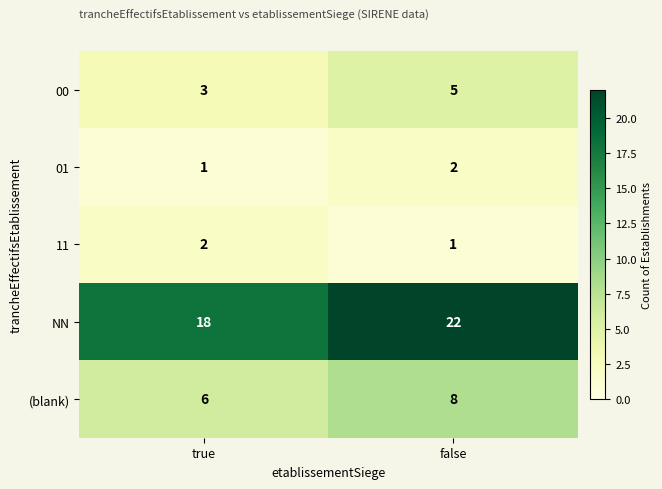

List the labels in order of 11 value, largest first.

true, false